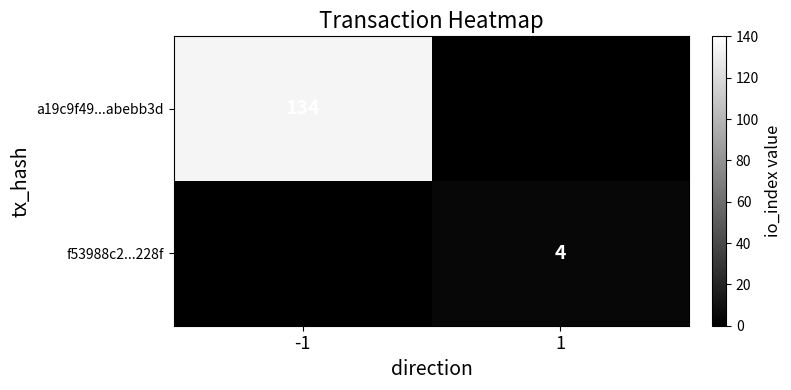

What is the maximum value shown in the chart?

134